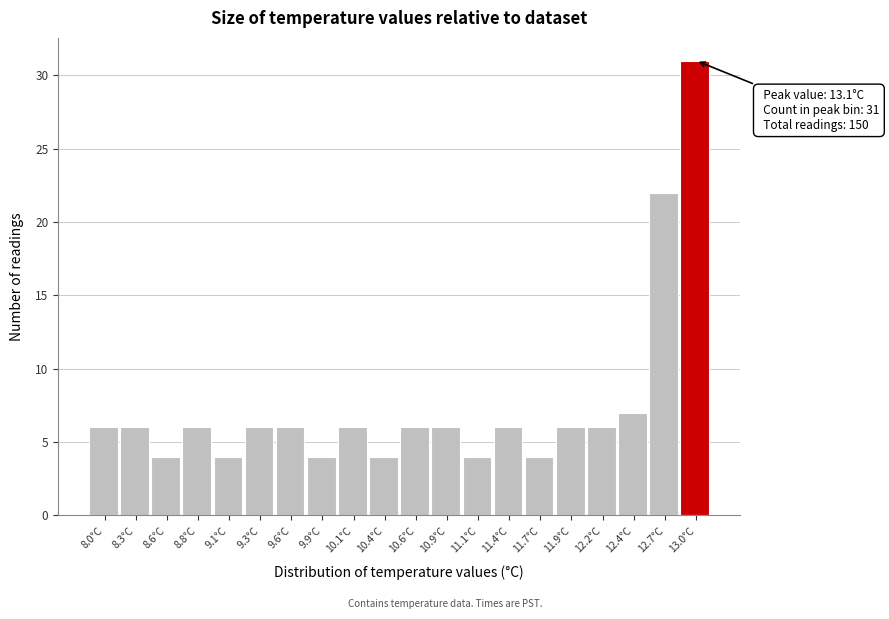

Which range on the x-axis has the tallest bar?

12.84 to 13.10